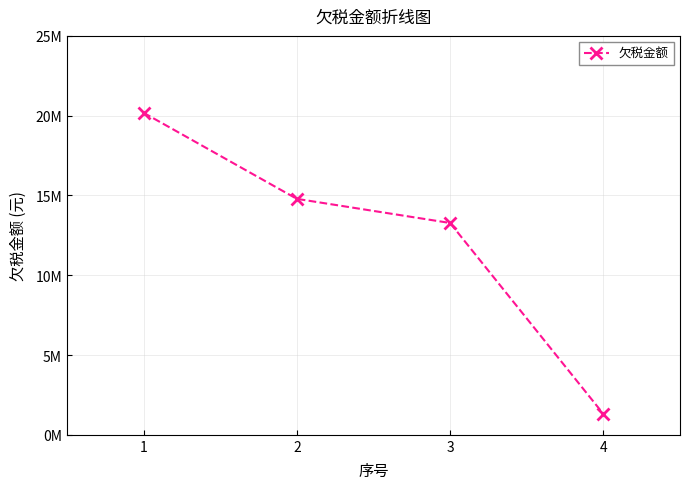

Approximately how many times larger is the value at 3 compared to 1?

0.7